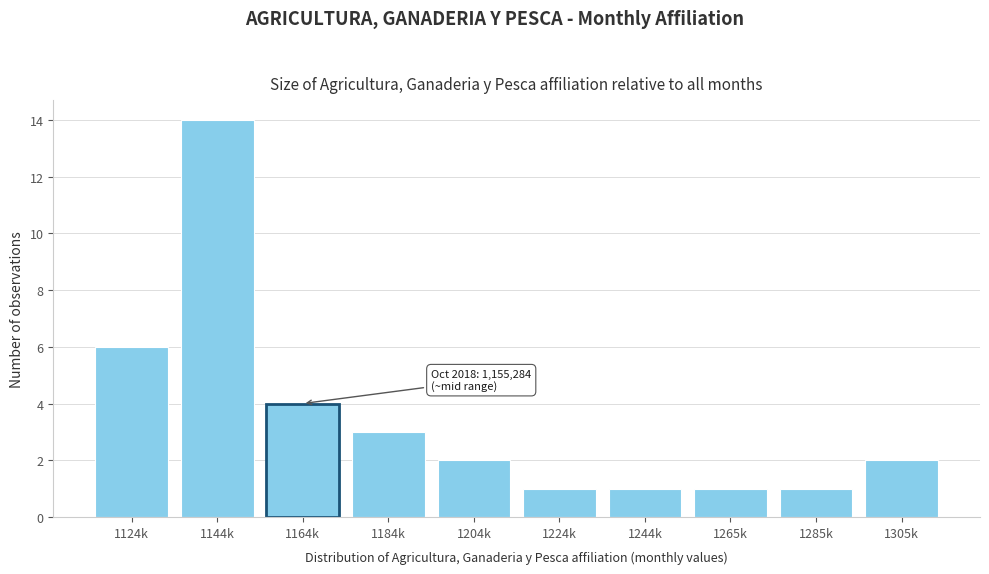

Reading left to right, what are all the values shown in this chart?

6	14	4	3	2	1	1	1	1	2